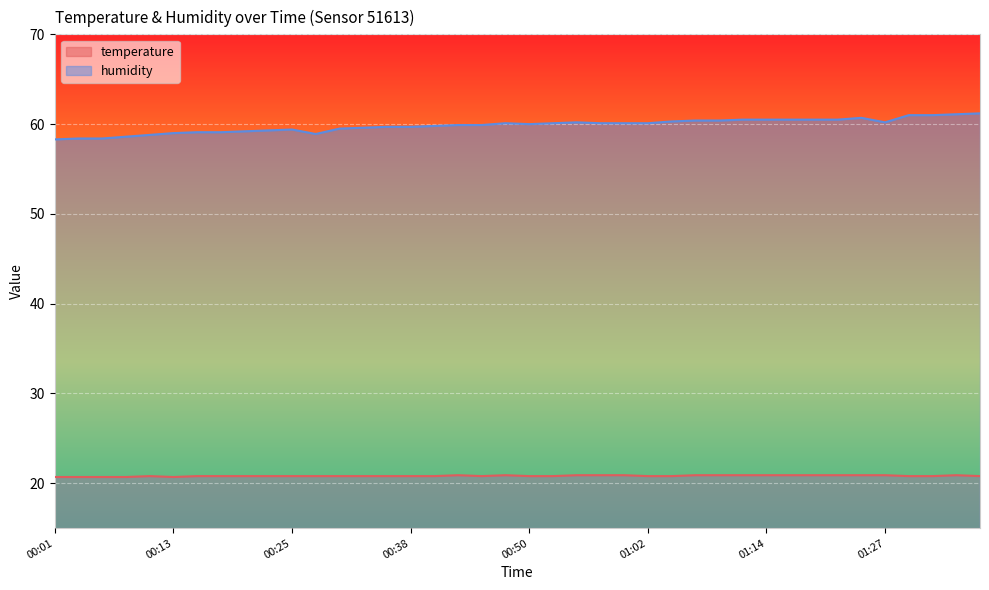

What is the minimum value shown in the chart?

20.7